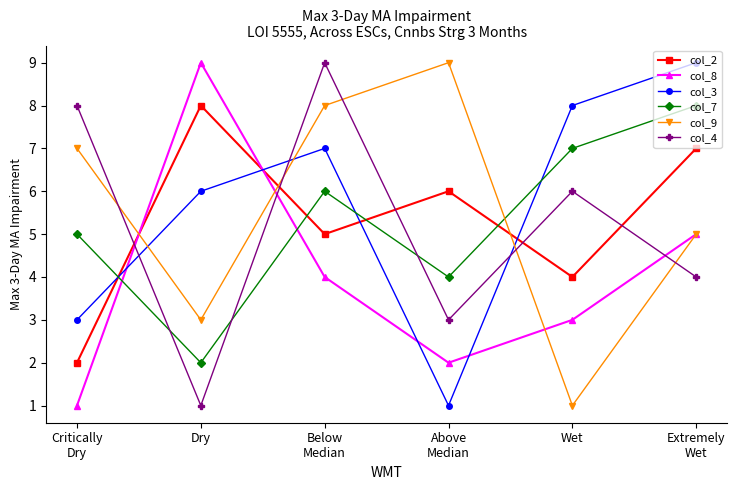

How many interior local valleys does the col_4 series have?

2